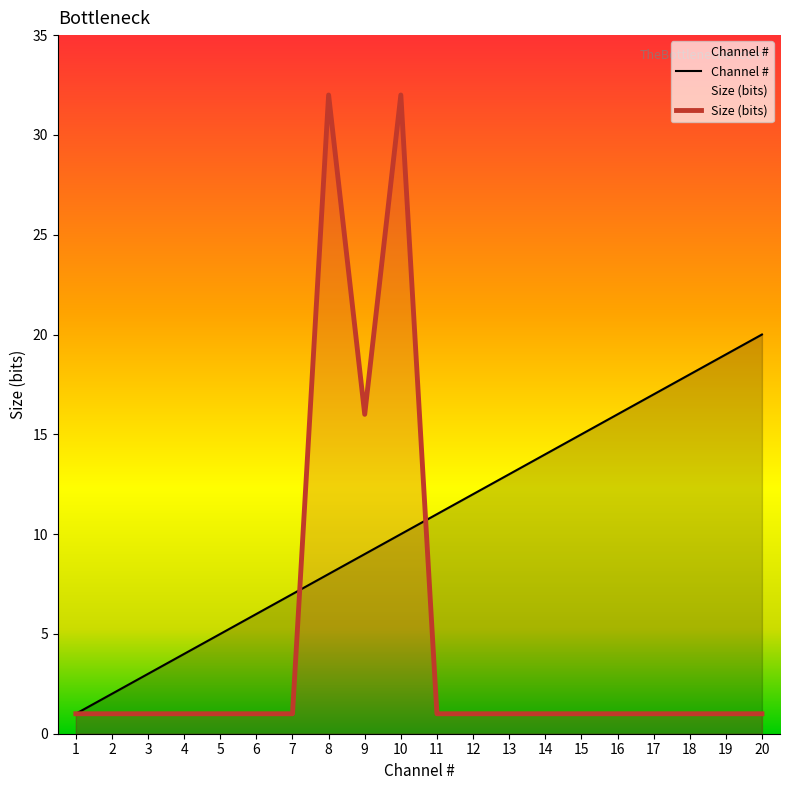

The Channel # series shows 4 at 4. True or false?

True